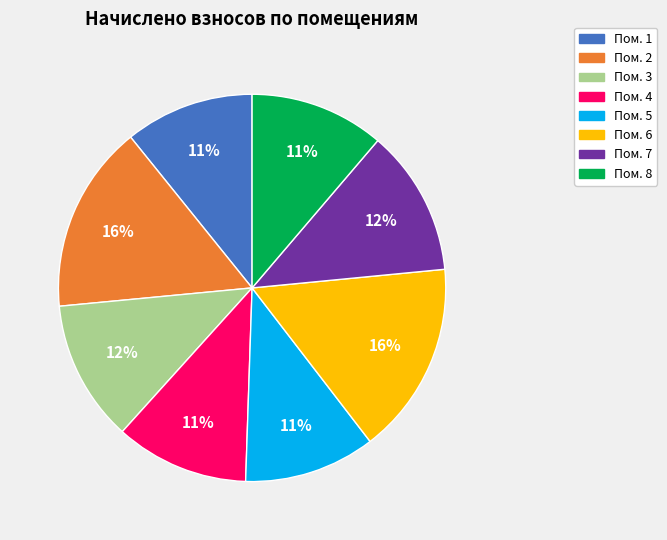

Is there a majority slice in this chart?

No